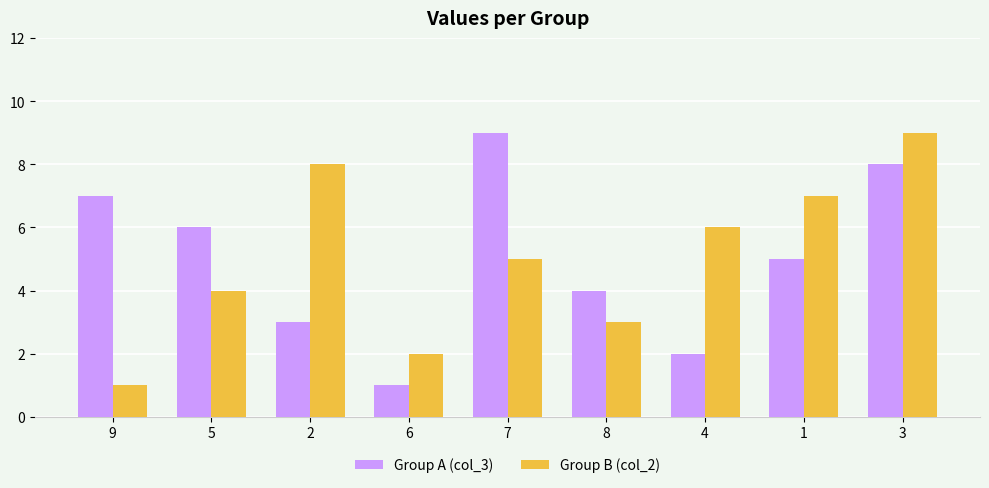

What is the difference between the highest and lowest values at 4?

4